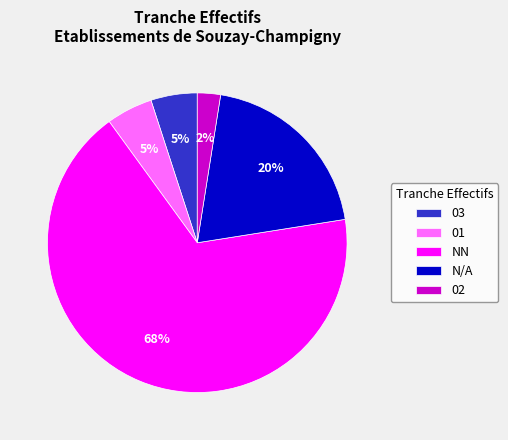

To the nearest percent, what is the combined percentage of 03 and NN?

73%